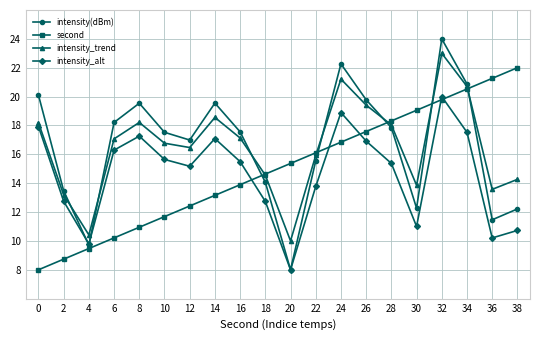

Which series has the largest range (max minus min)?

intensity(dBm)